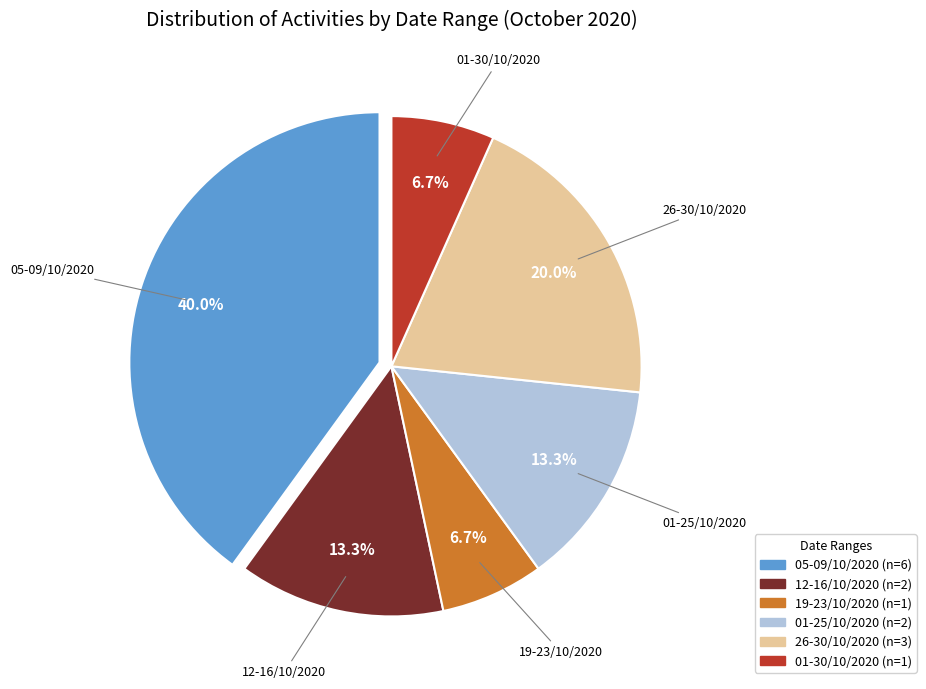

Does any single category account for the majority?

No